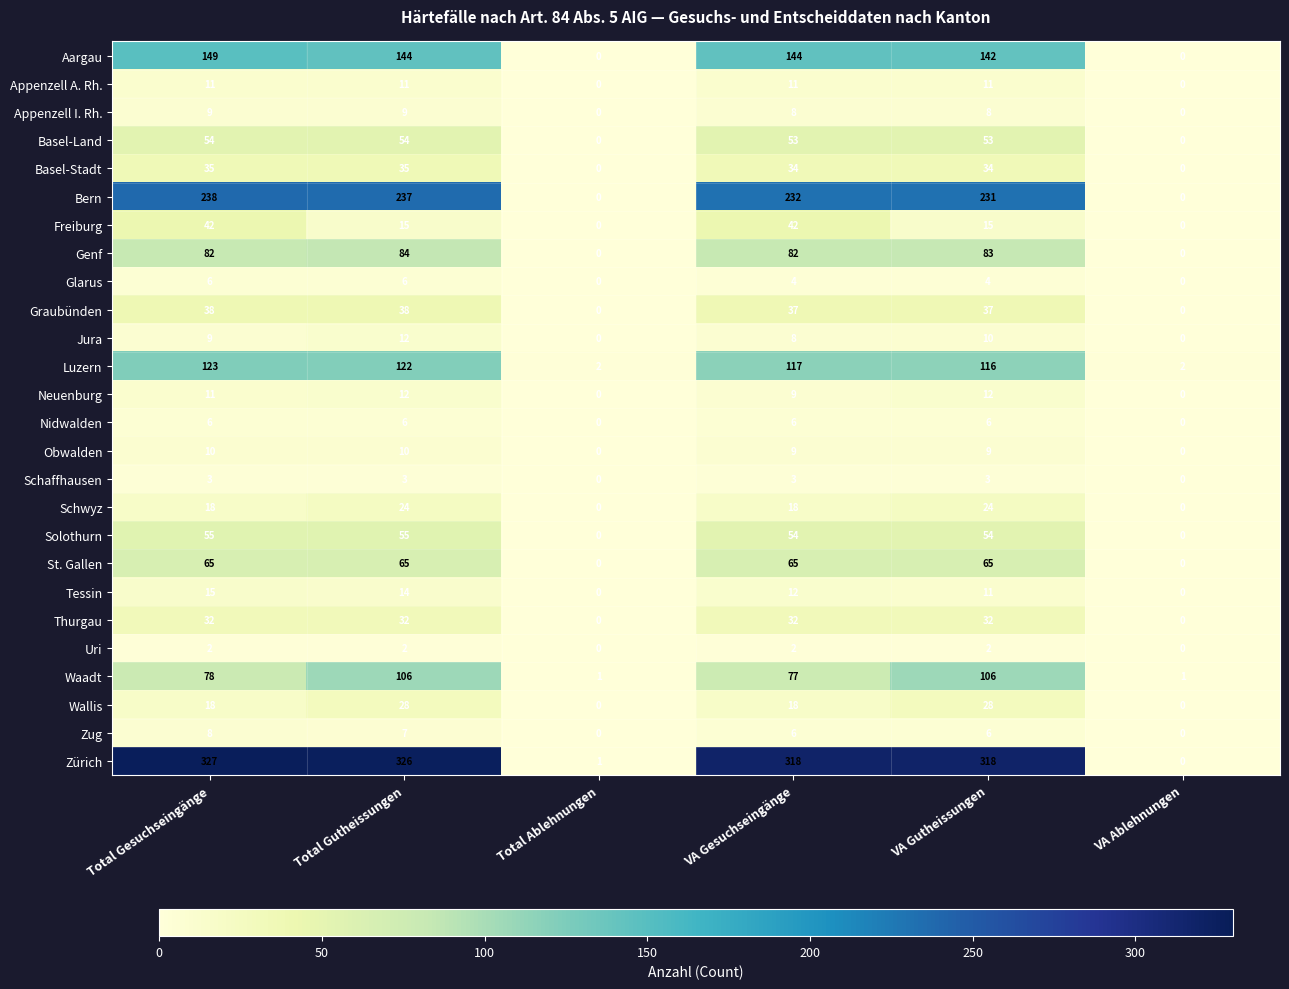

Count the number of categories in the chart.

6